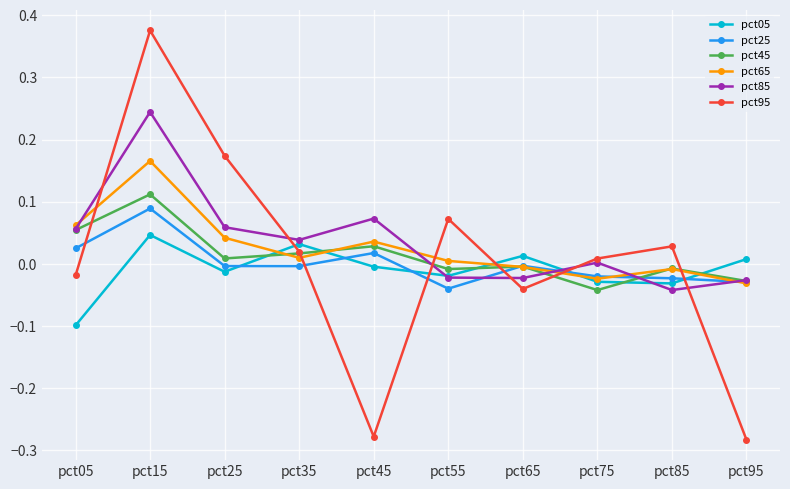

At which category does pct05 reach its first local valley?

pct25